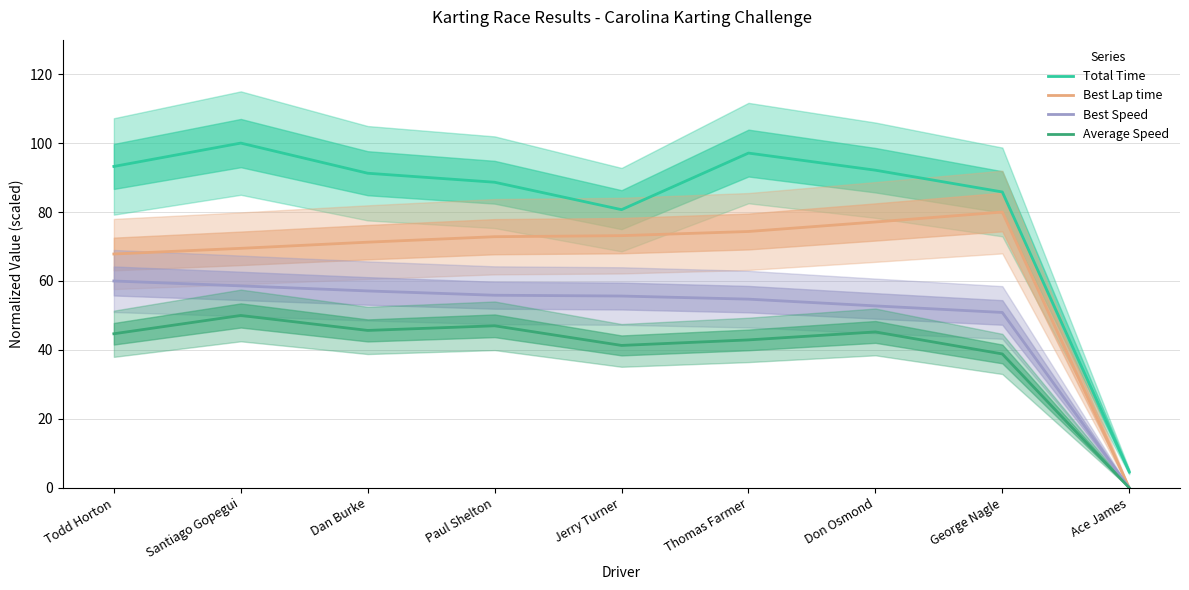

Reading right to left, what are all the values shown in this chart?

Total Time: 4.7	85.8	92.1	97.1	80.7	88.6	91.3	100.0	93.2
Best Lap time: 0.0	80.0	77.1	74.4	73.2	72.8	71.3	69.5	67.8
Best Speed: 0.0	50.9	52.8	54.7	55.6	55.9	57.1	58.6	60.0
Average Speed: 0.0	38.8	45.2	42.9	41.3	47.0	45.7	50.0	44.7